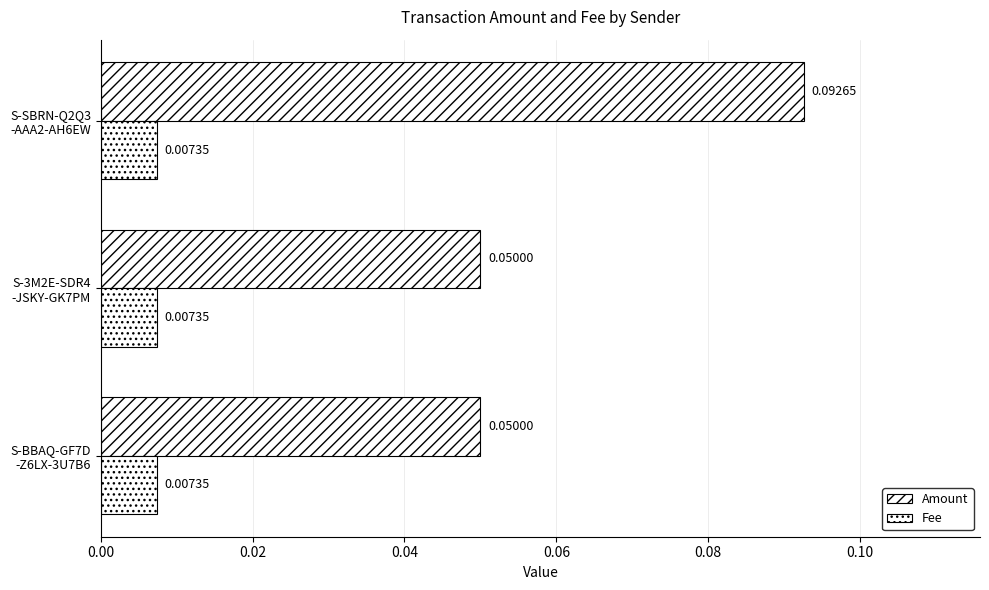

How many categories are shown in the chart?

3